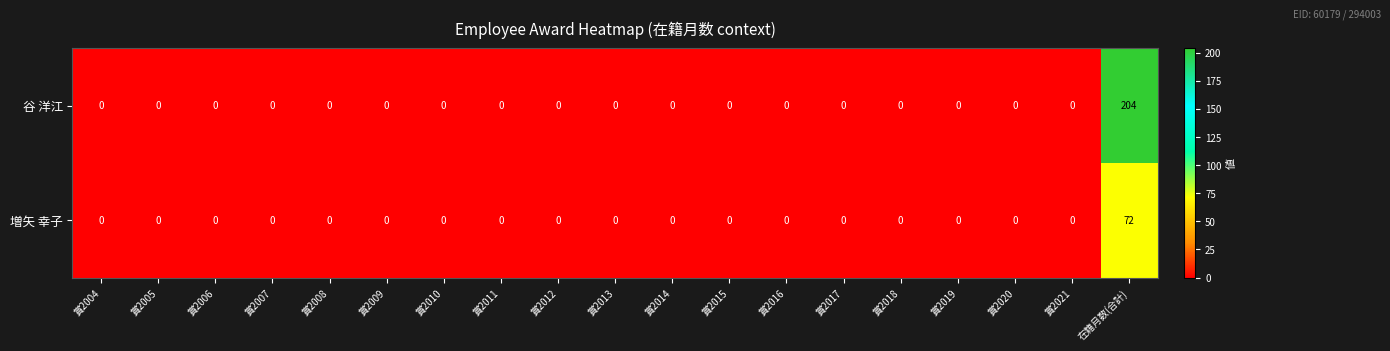

At which category does the chart reach its peak across all series?

在籍月数(合計)